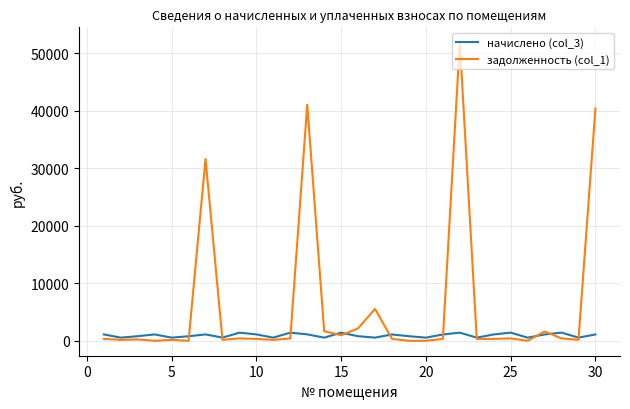

Which series has the largest total across all categories?

задолженность (col_1)